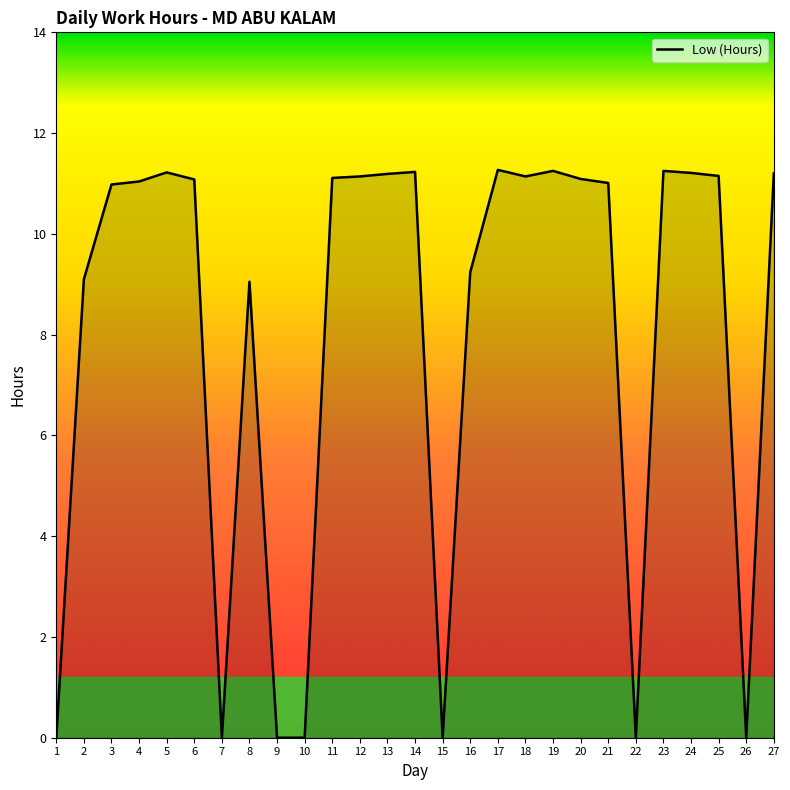

The value at 26 is 6.2. True or false?

False